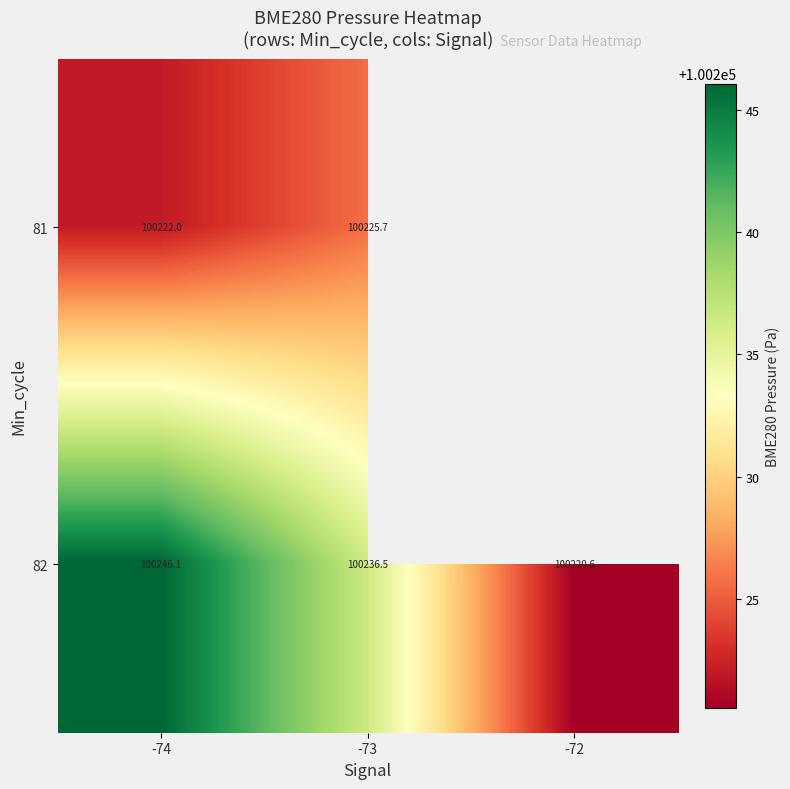

How many categories are shown in the chart?

3